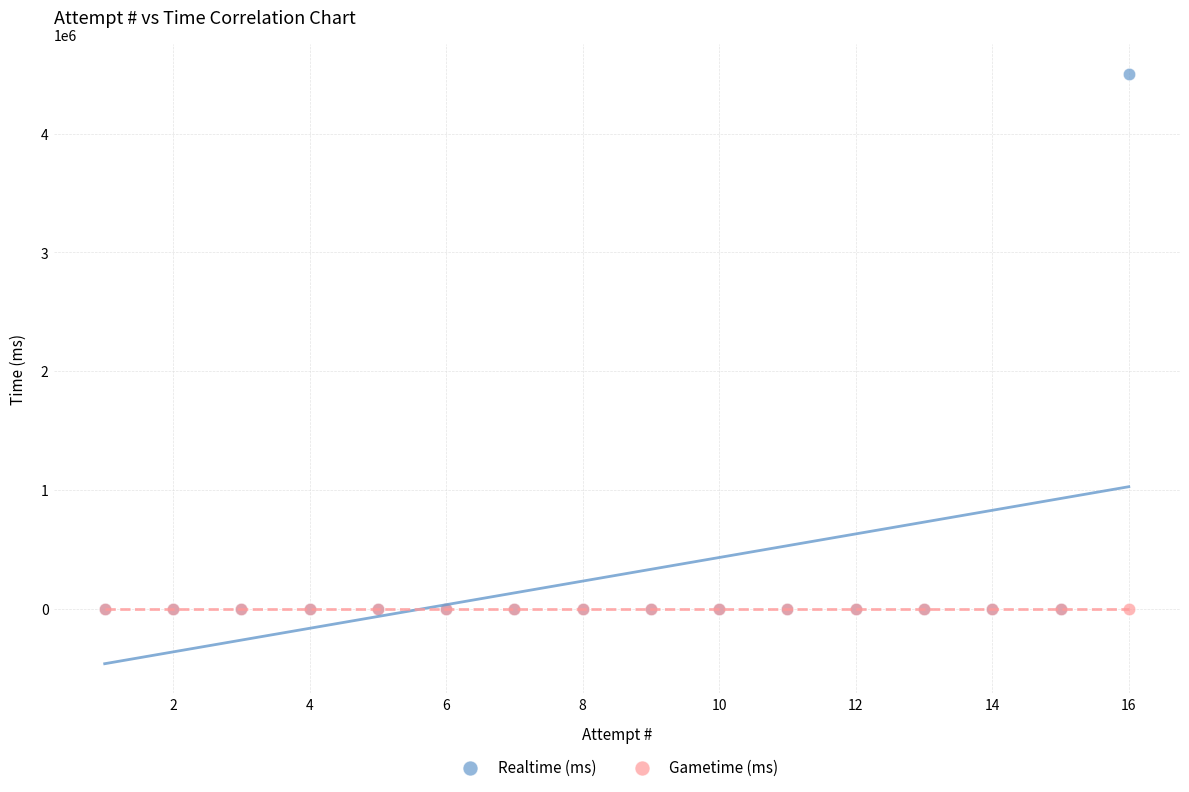

Which series reaches the maximum Y coordinate?

Realtime (ms)